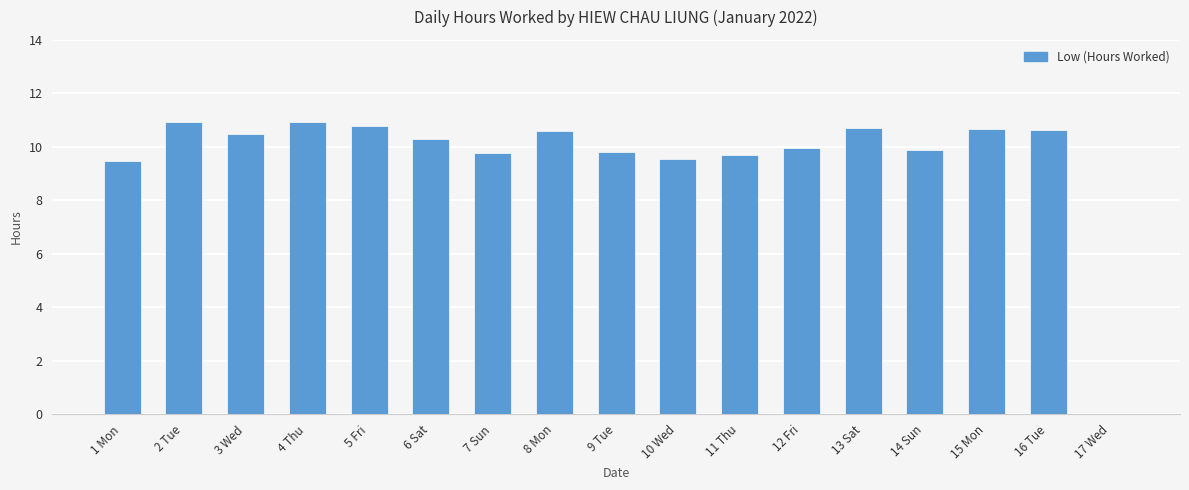

The chart shows a value of 10.6 at 16 Tue. True or false?

True